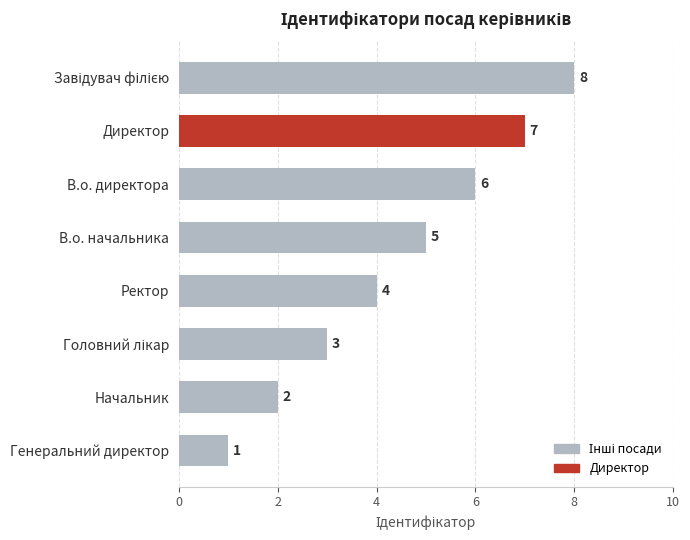

What is the sum of all values?

36